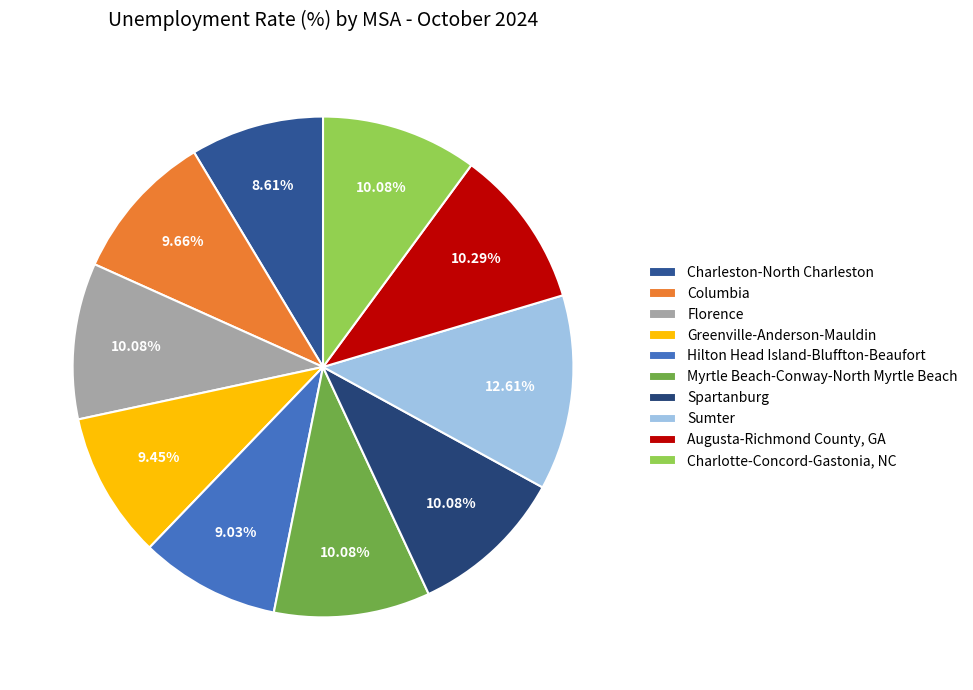

To the nearest percent, what is the average slice percentage?

10%